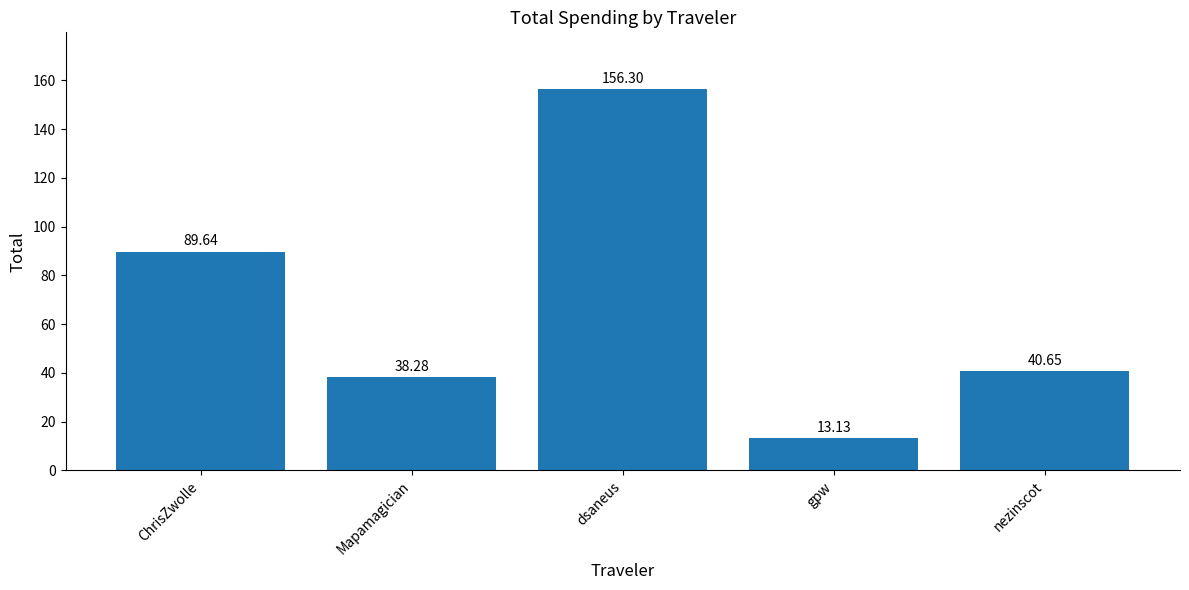

What is the change in value from gpw to nezinscot?

+27.5